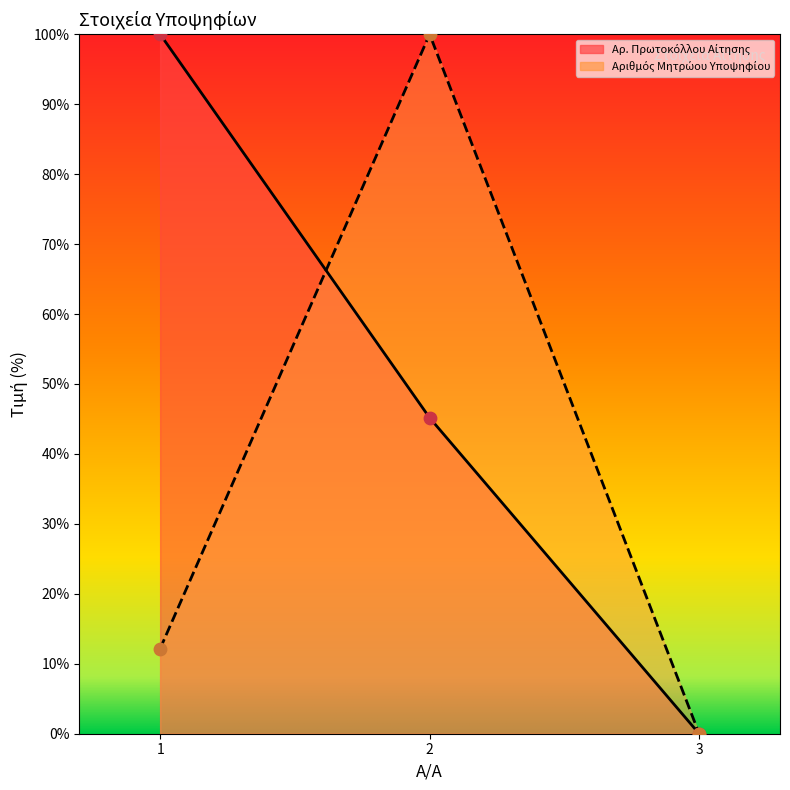

At which category is the sum across all series the highest?

2